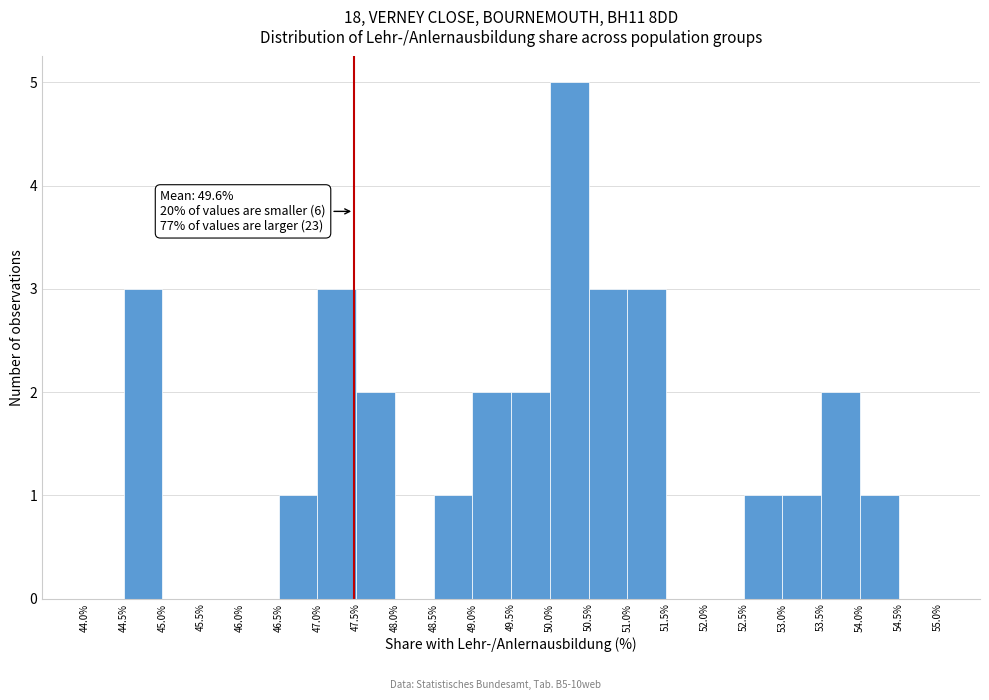

Over which range of the x-axis is the bar tallest?

50.0% to 50.5%